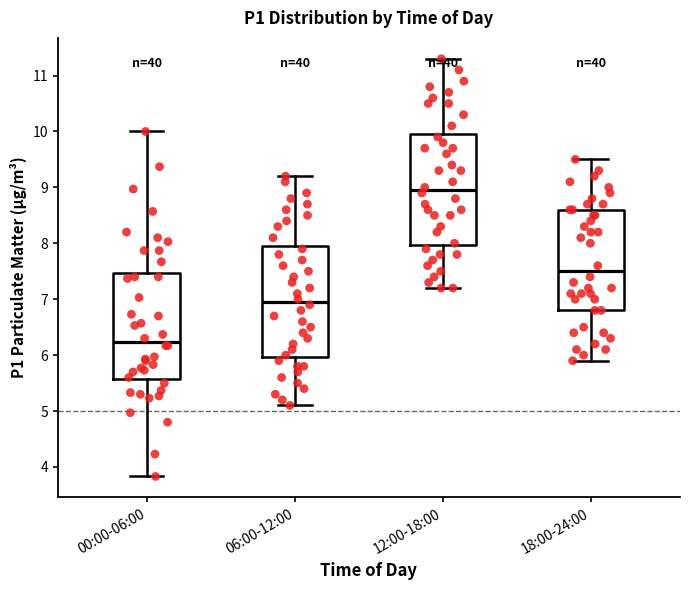

Reading left to right, transcribe this box plot: for each box, give where its median line is, the range the box spans, and where its two whiskers end, as read against the y-axis. The values are not printed on the chart, so give them approximately, as read against the axis.

00:00-06:00: median 6.2, box 5.6 to 7.5, whiskers 3.8 to 10.0
06:00-12:00: median 7.0, box 6.0 to 8.0, whiskers 5.1 to 9.2
12:00-18:00: median 9.0, box 8.0 to 10.0, whiskers 7.2 to 11.3
18:00-24:00: median 7.5, box 6.8 to 8.6, whiskers 5.9 to 9.5